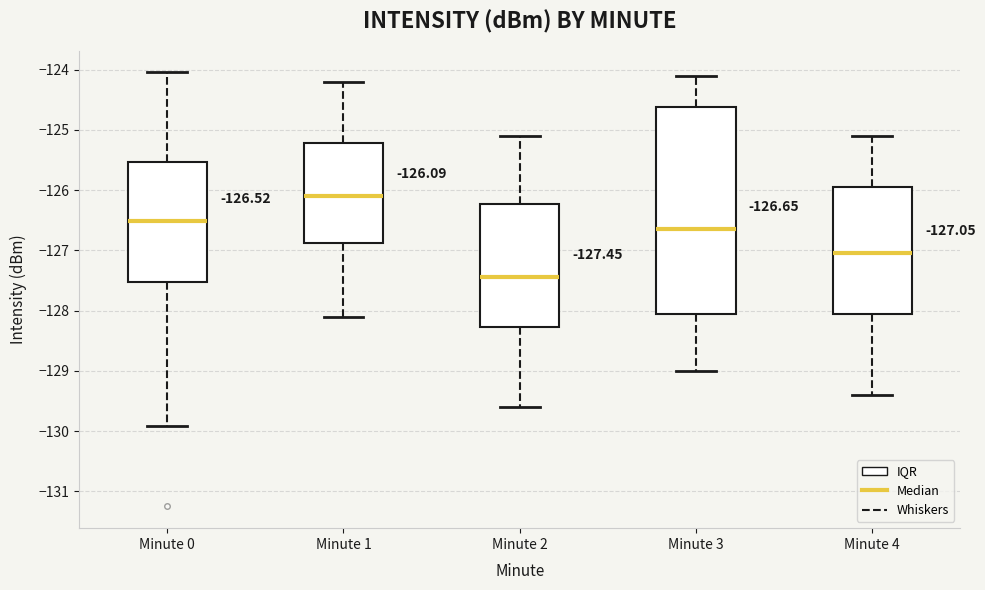

Comparing the boxes themselves (not the whiskers), which one is the tallest?

Minute 3